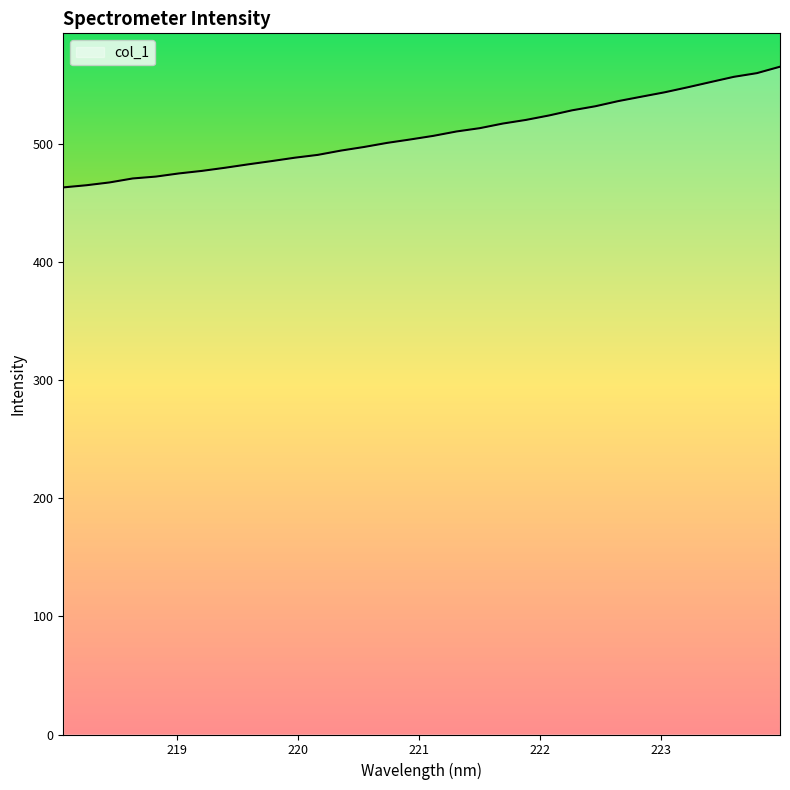

What is the smallest value displayed?

463.1